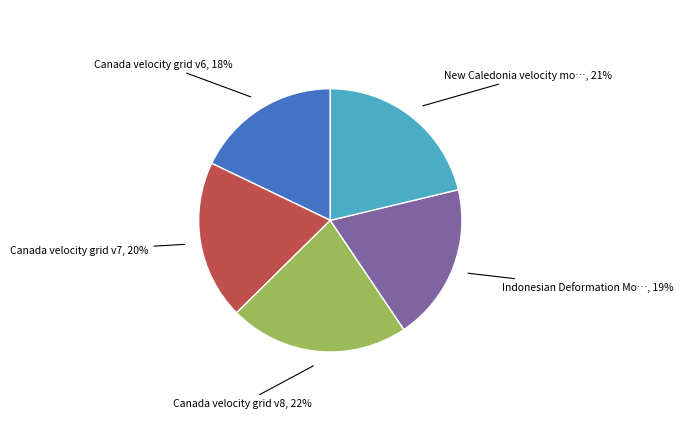

Is there a majority slice in this chart?

No